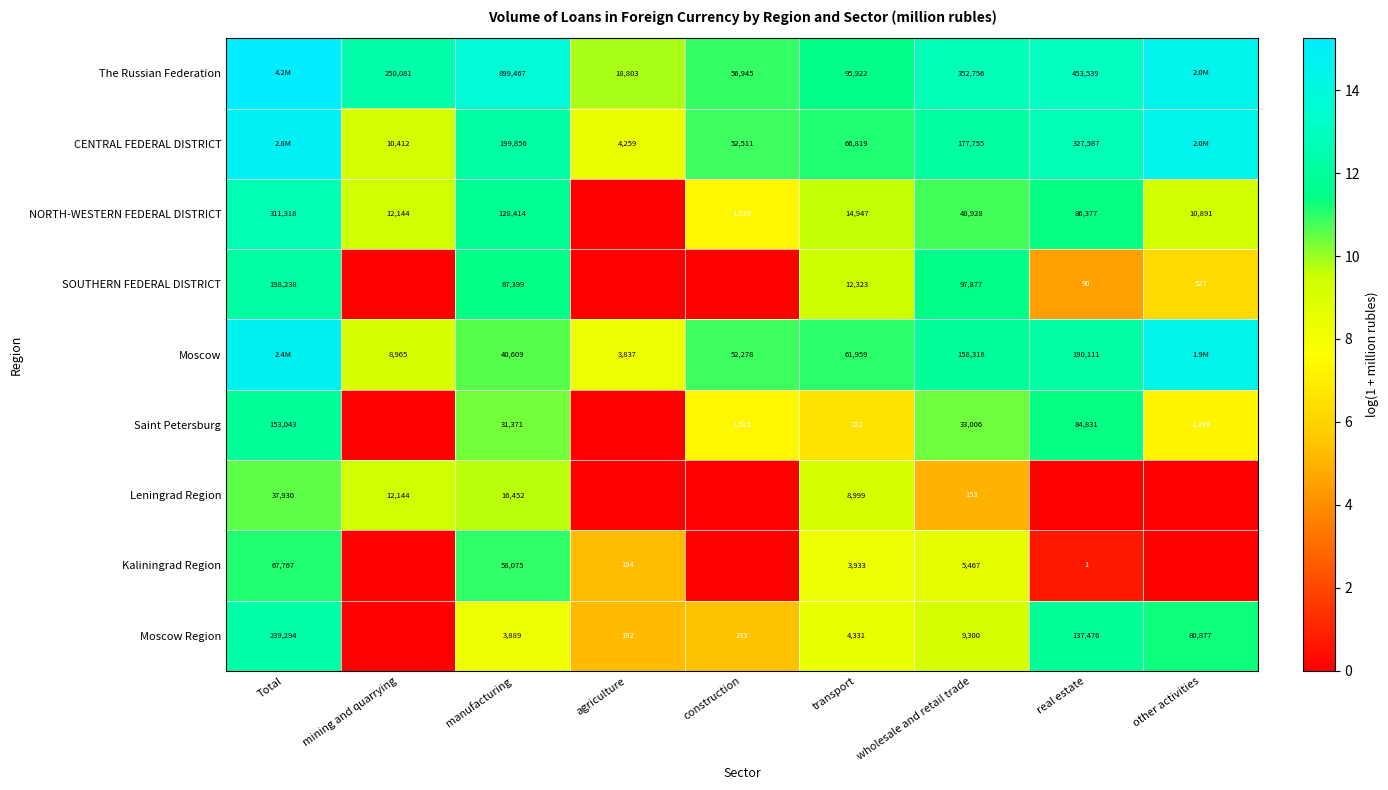

Is it true that Moscow equals 17.8 at construction?

False